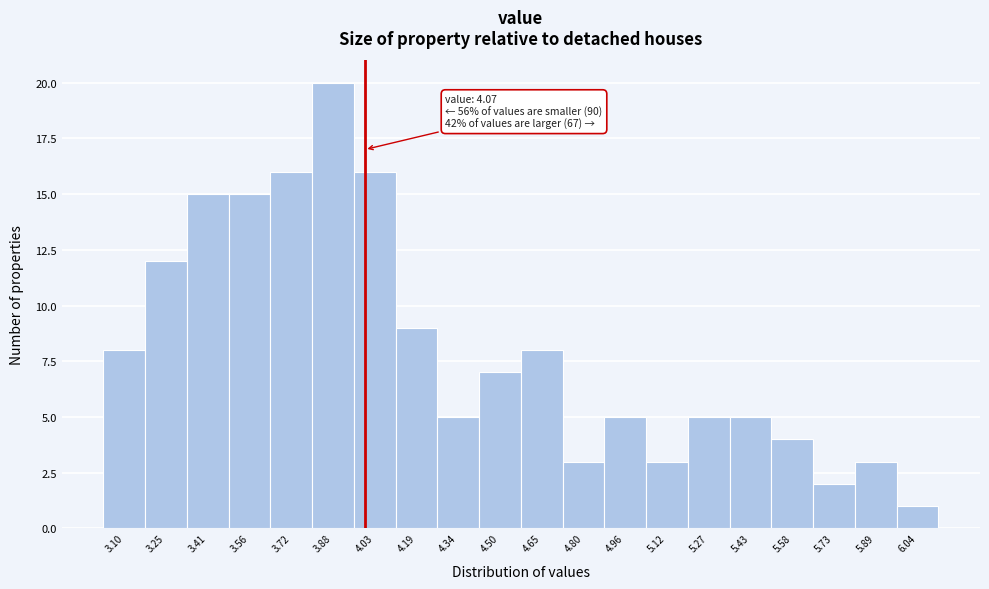

Reading right to left, transcribe all the data shown in this chart.

1	3	2	4	5	5	3	5	3	8	7	5	9	16	20	16	15	15	12	8